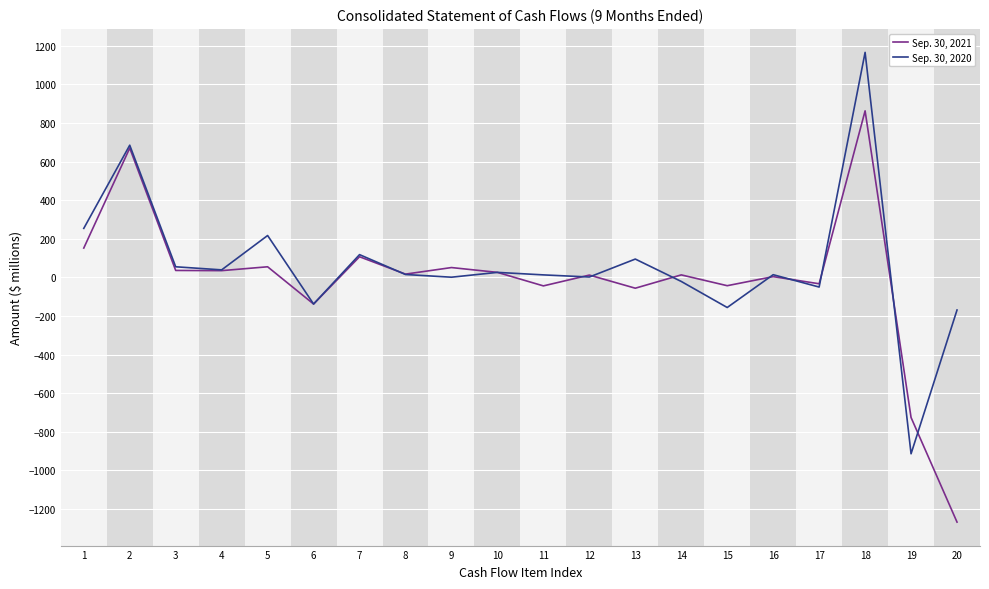

How many values in the Sep. 30, 2021 series are below 17?

10